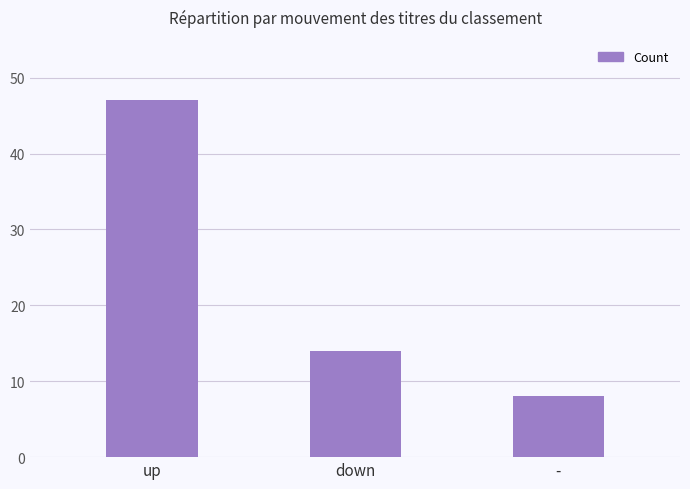

What is the sum of the values at - and down?

22